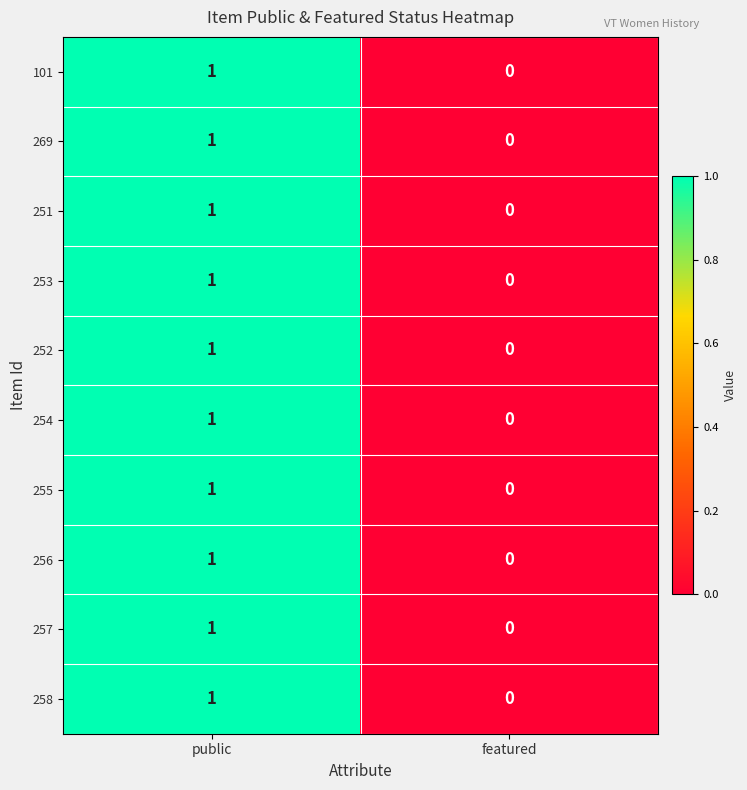

At which label is 101 closest to 0?

featured